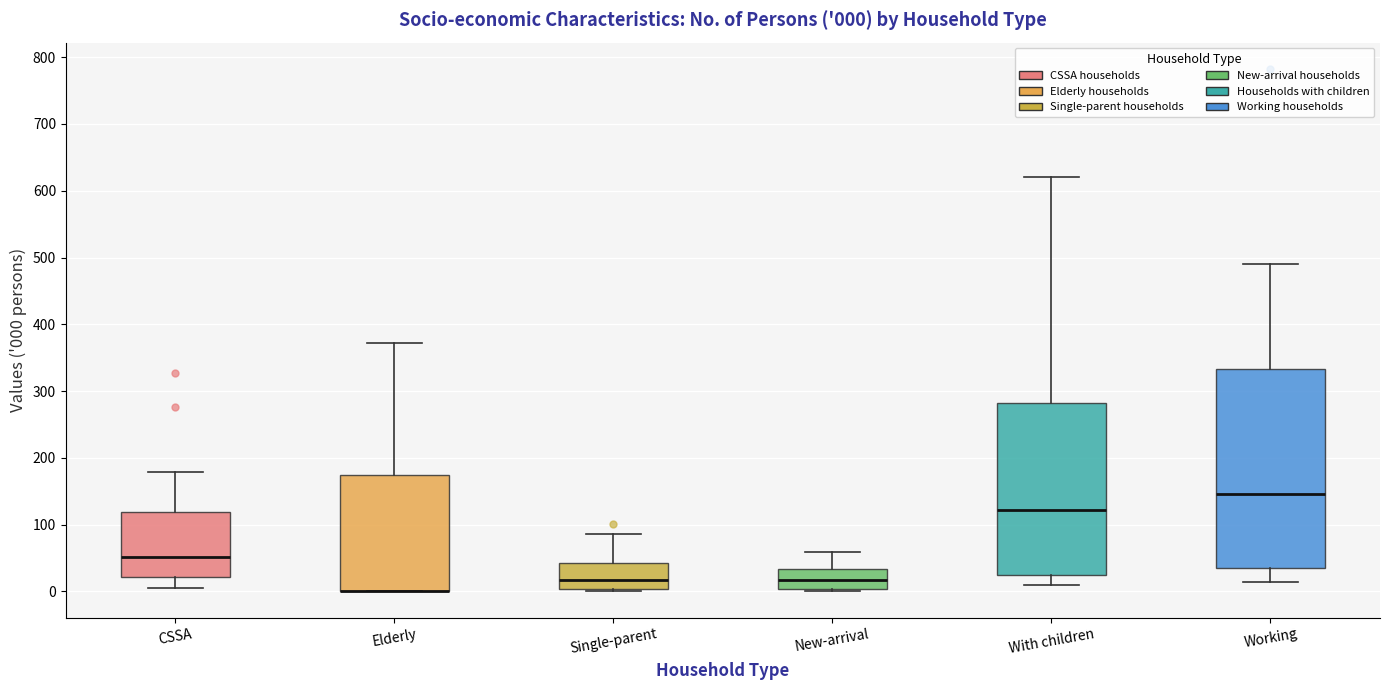

Which box is the tallest, from its lower edge to its upper edge?

Working